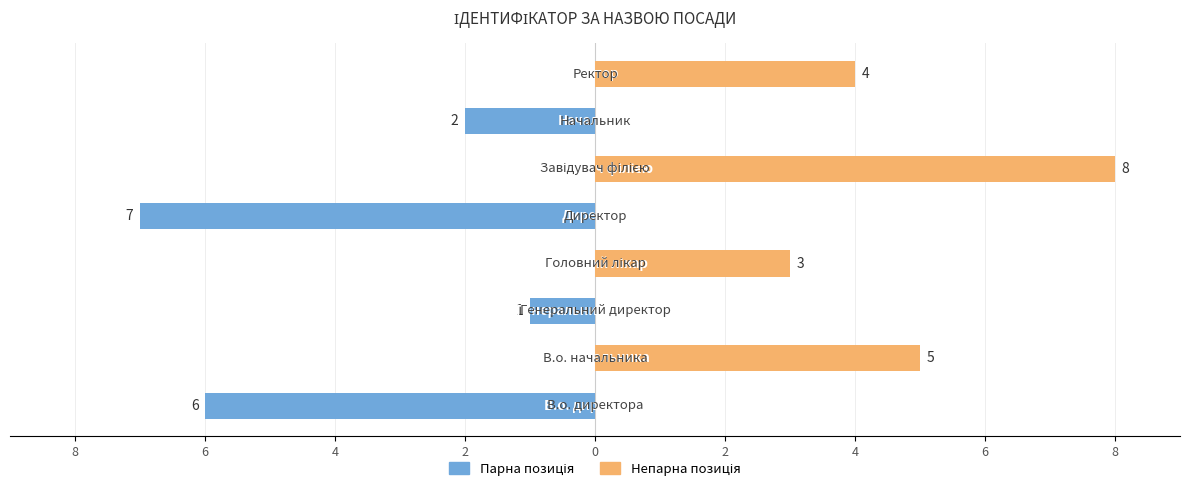

Is it true that Парна позиція equals 0 at 6?

False